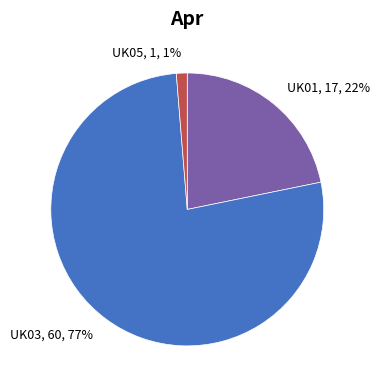

To the nearest percent, what percentage of the pie is UK03?

77%